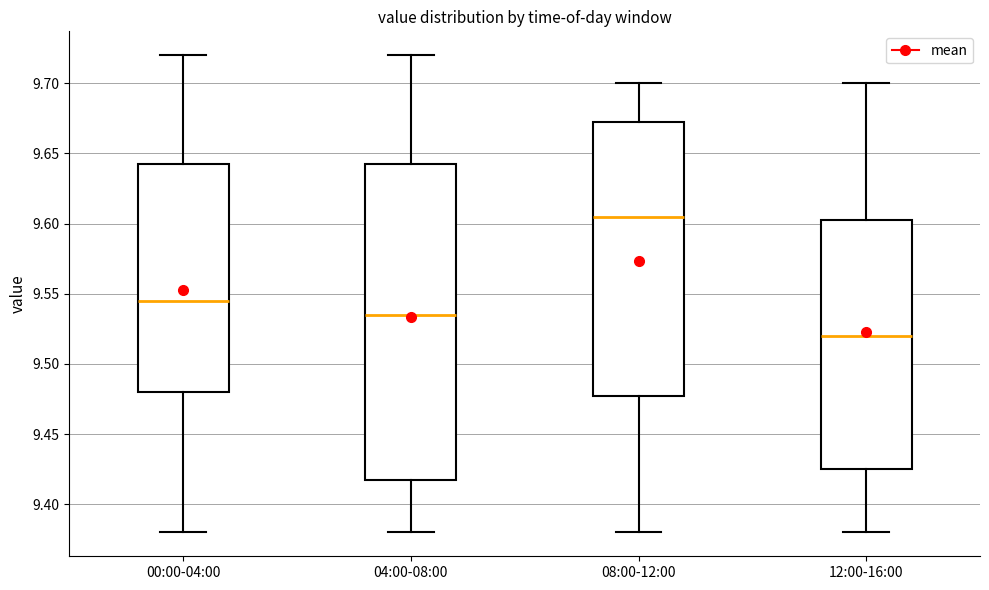

Where is the upper edge of the box for 00:00-04:00 on the y-axis? The values are not printed on the chart, so give them approximately, as read against the axis.

9.645